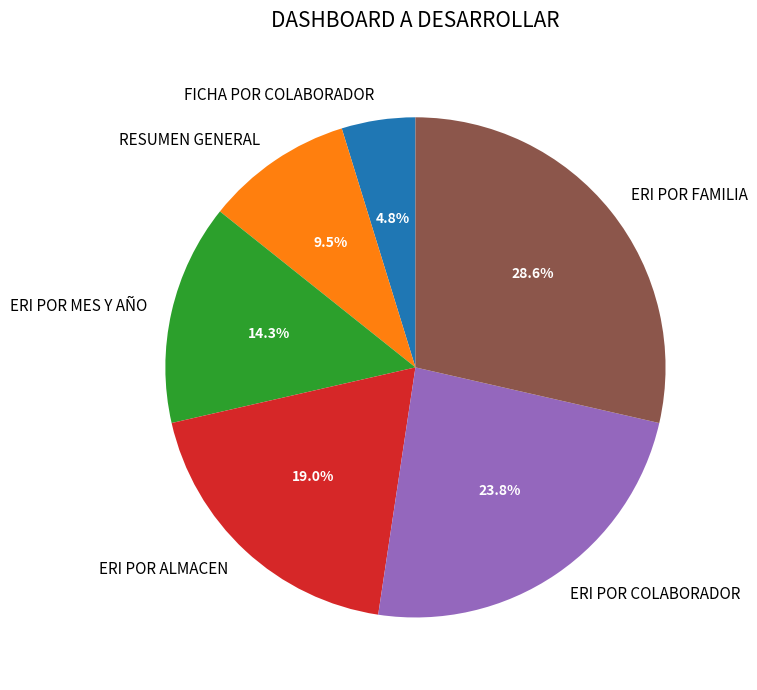

Is there a majority slice in this chart?

No